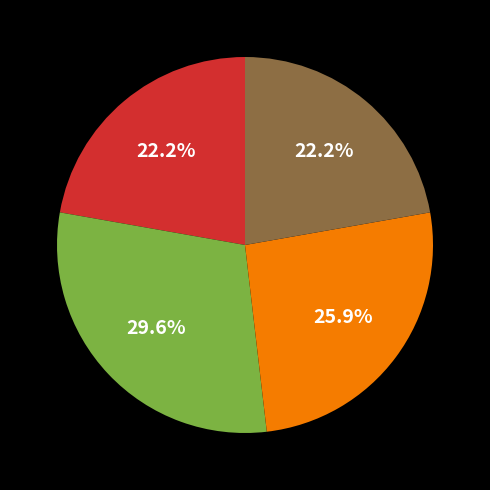

Is there any slice that represents more than half of the pie?

No